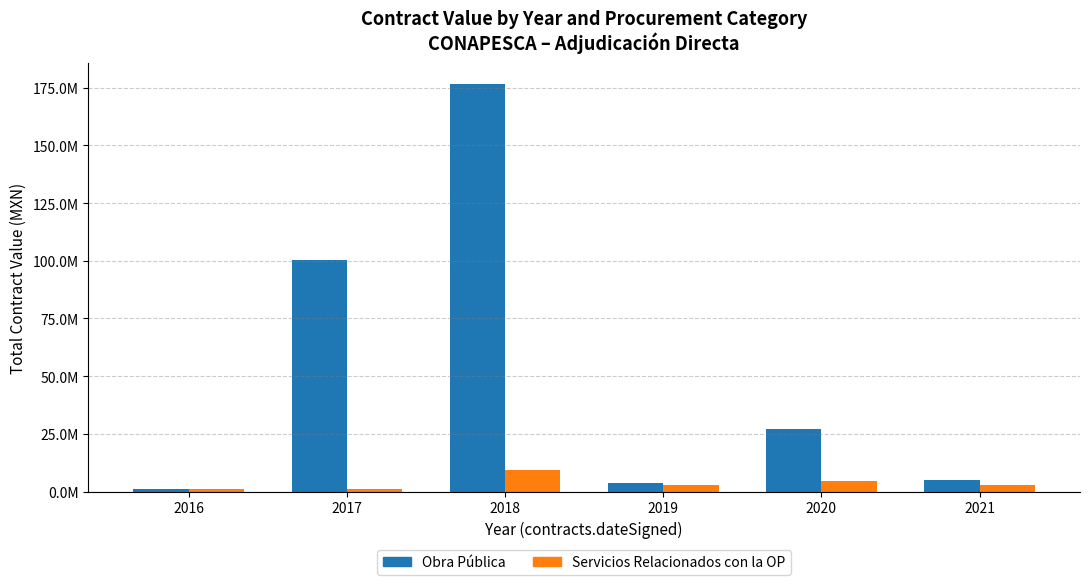

What is the difference between the highest and lowest values at 2018?

167366240.0